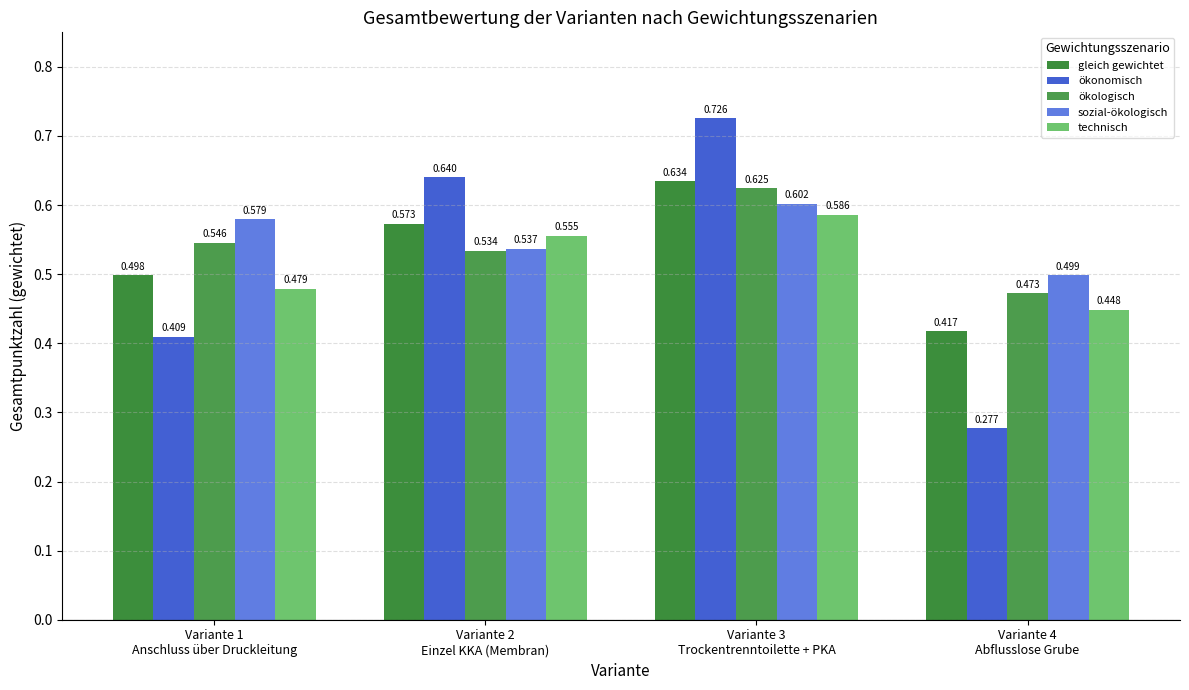

What is the total value across all series at Variante 2
Einzel KKA (Membran)?

2.8